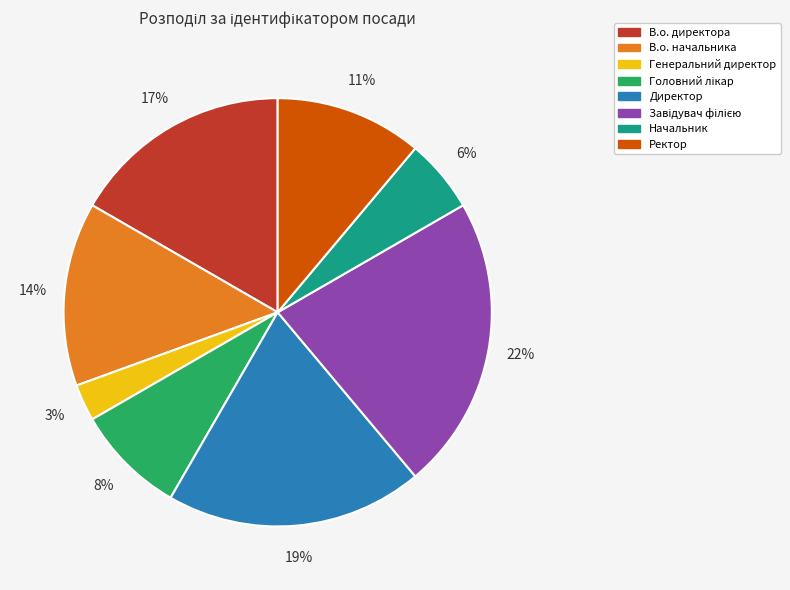

What is the ratio of the value at В.о. директора to the value at Ректор?

1.5